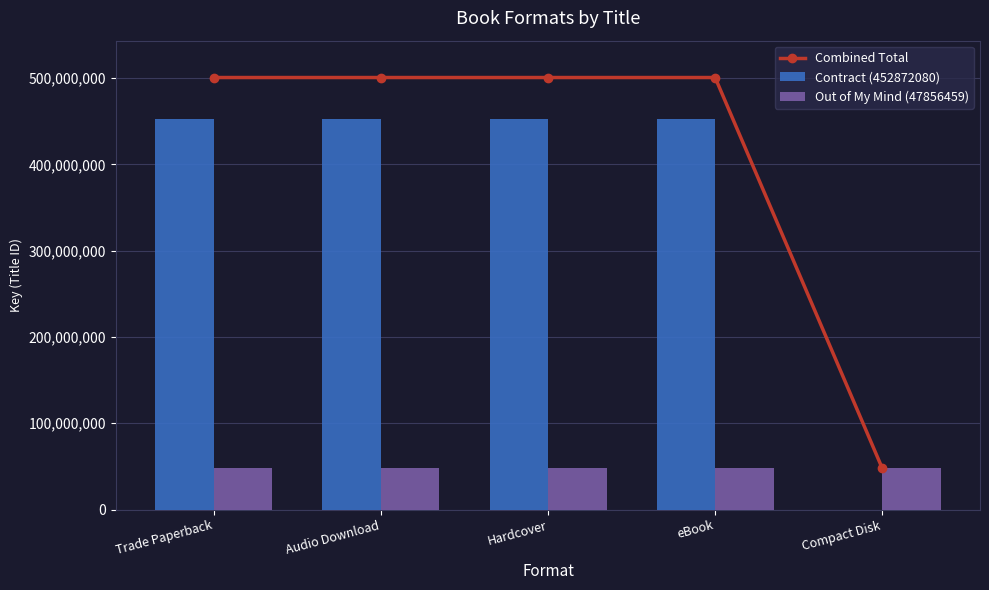

What is the total value across all series at Hardcover?

1001457078